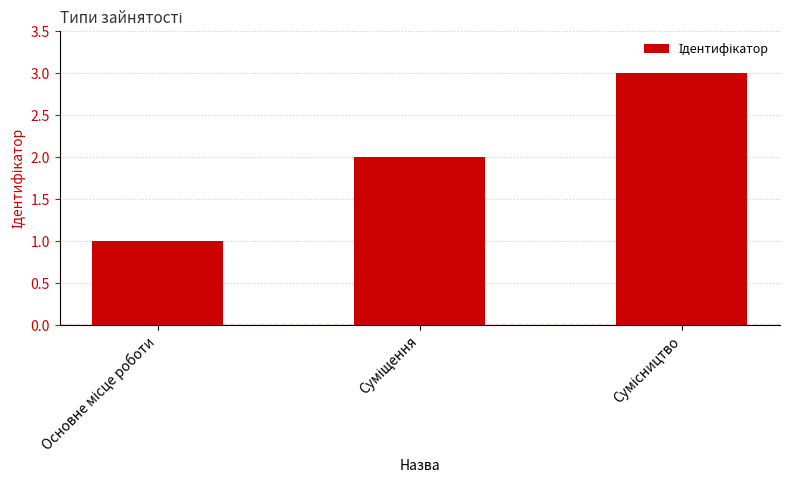

Count the number of categories in the chart.

3